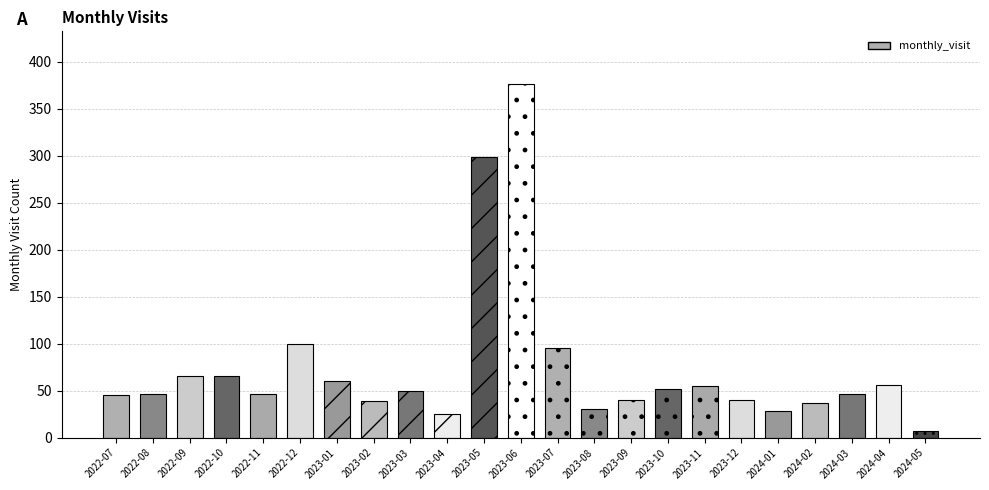

How many categories are shown in the chart?

23